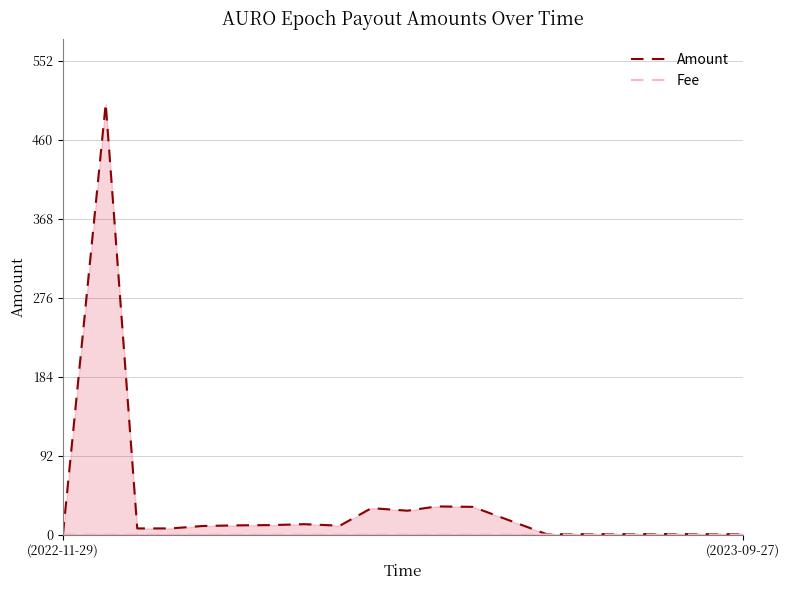

At how many categories does at least one series exceed 224?

1